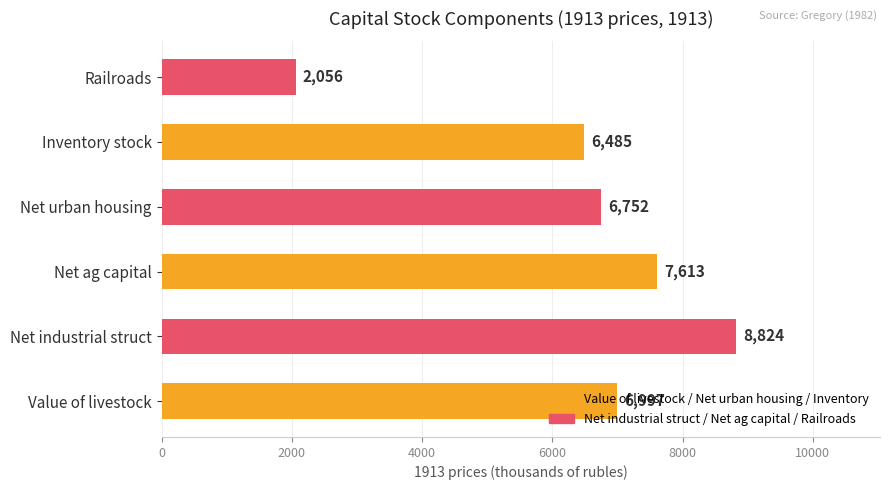

What is the difference between the maximum and minimum values?

6768